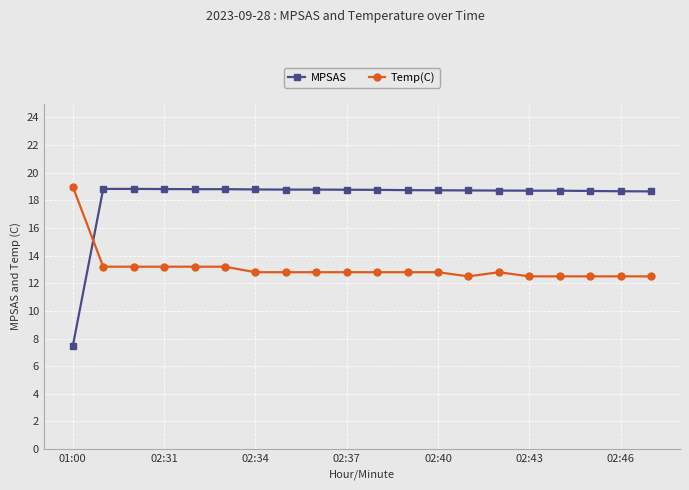

True or false: Temp(C) has more than 0 interior local peaks.

True